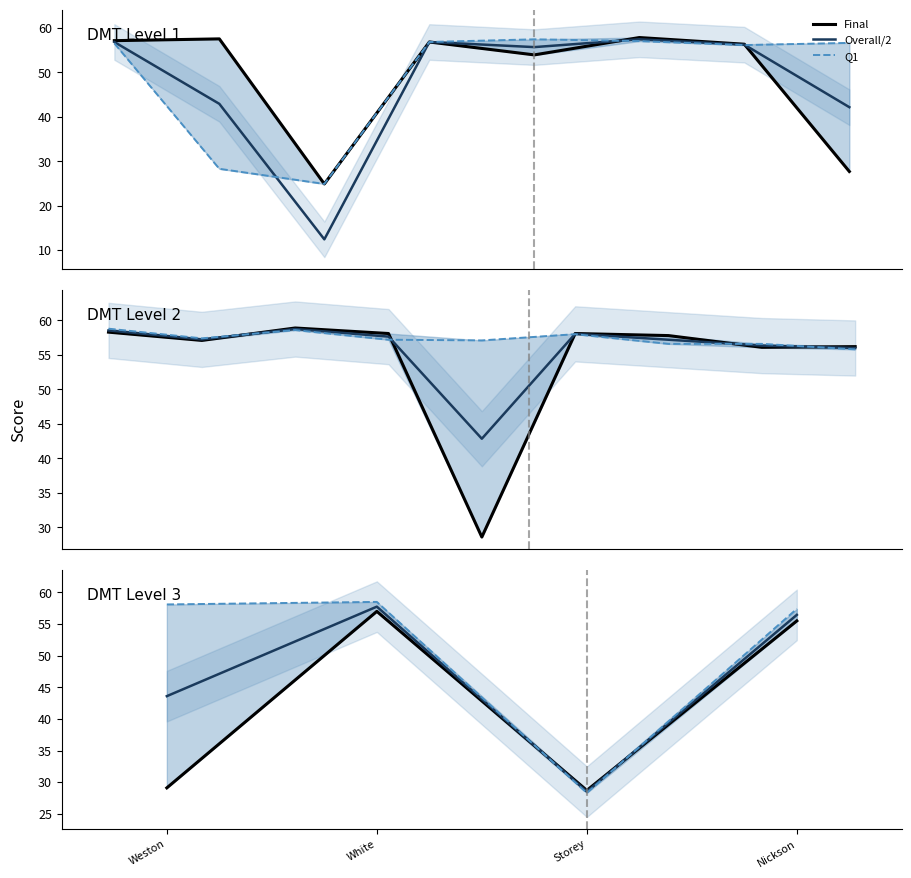

Which category has the lowest value across all series?

Storey